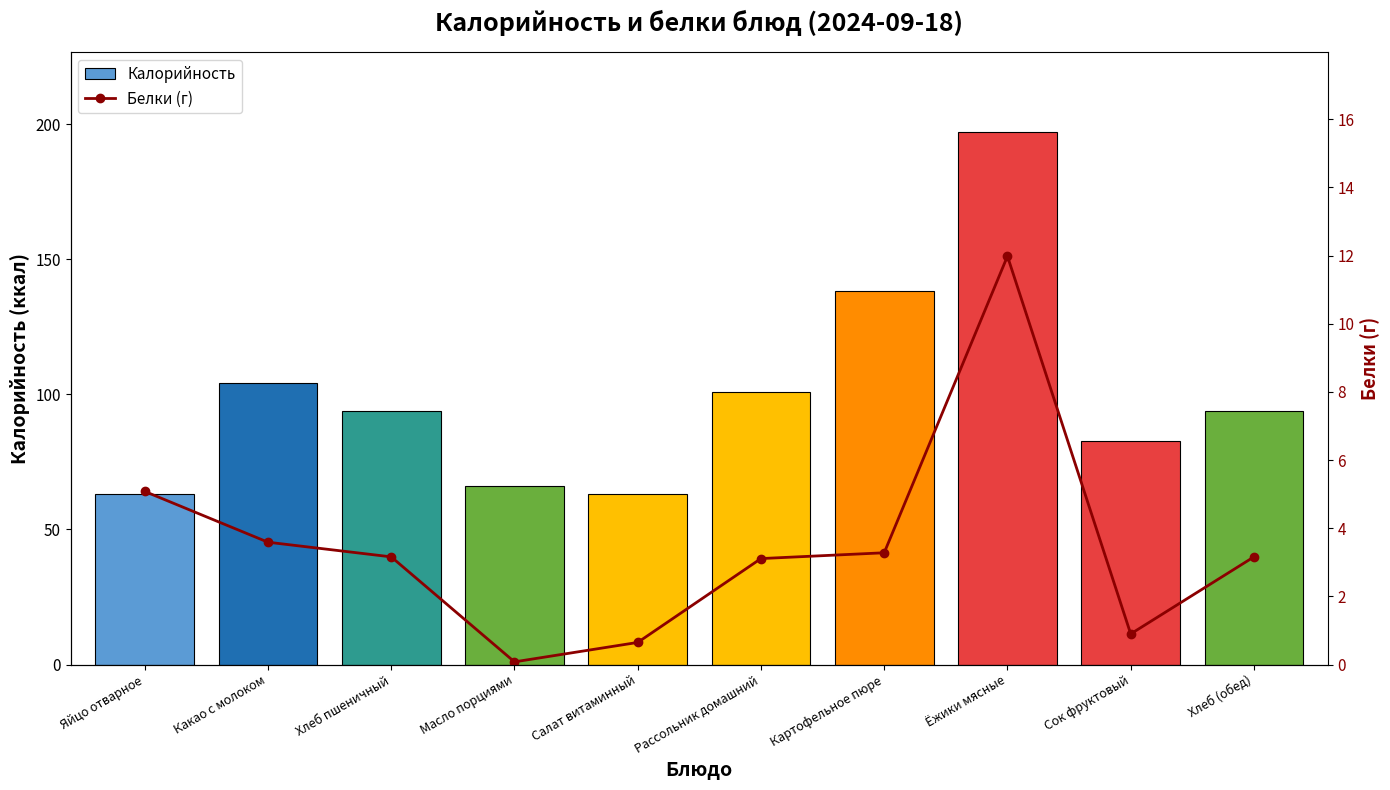

How many values in the Белки (г) series are below 3?

3